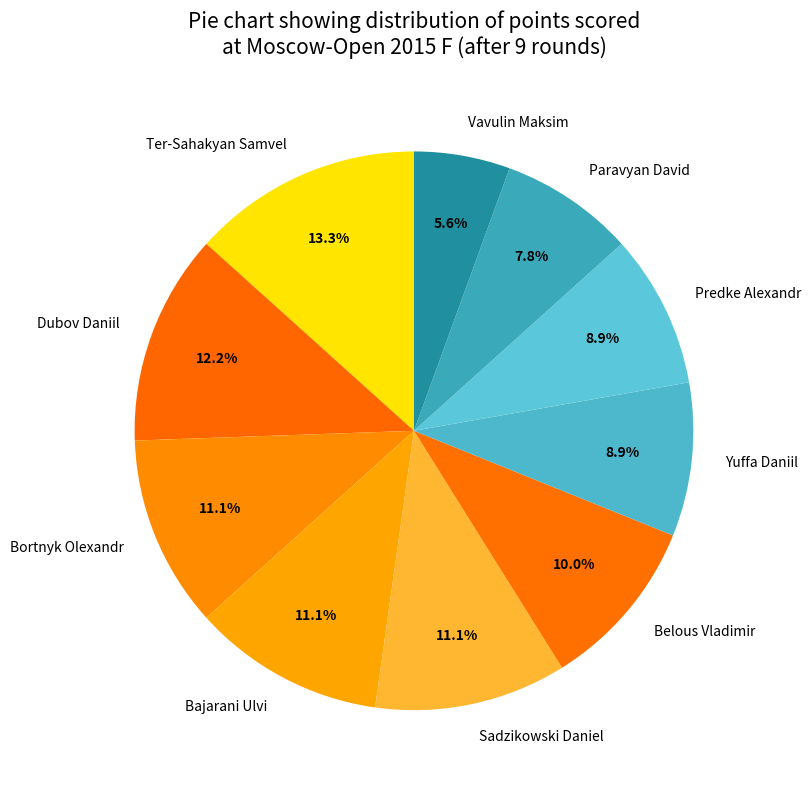

What percentage is the Predke Alexandr slice, to the nearest percent?

9%